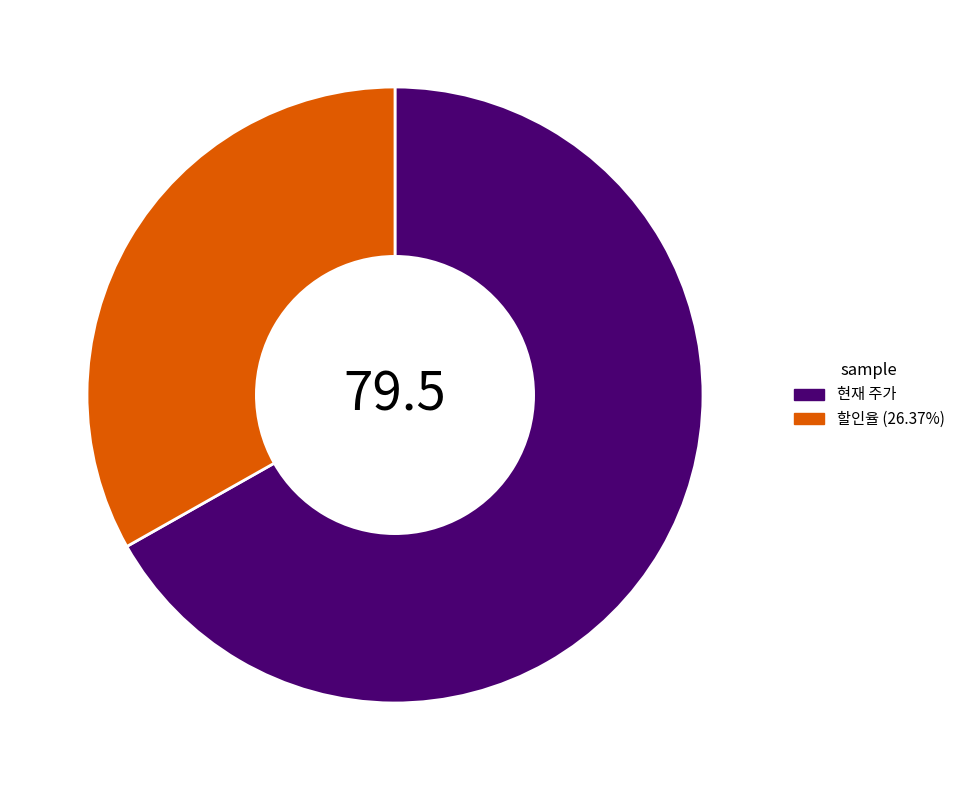

What is the majority slice?

현재 주가